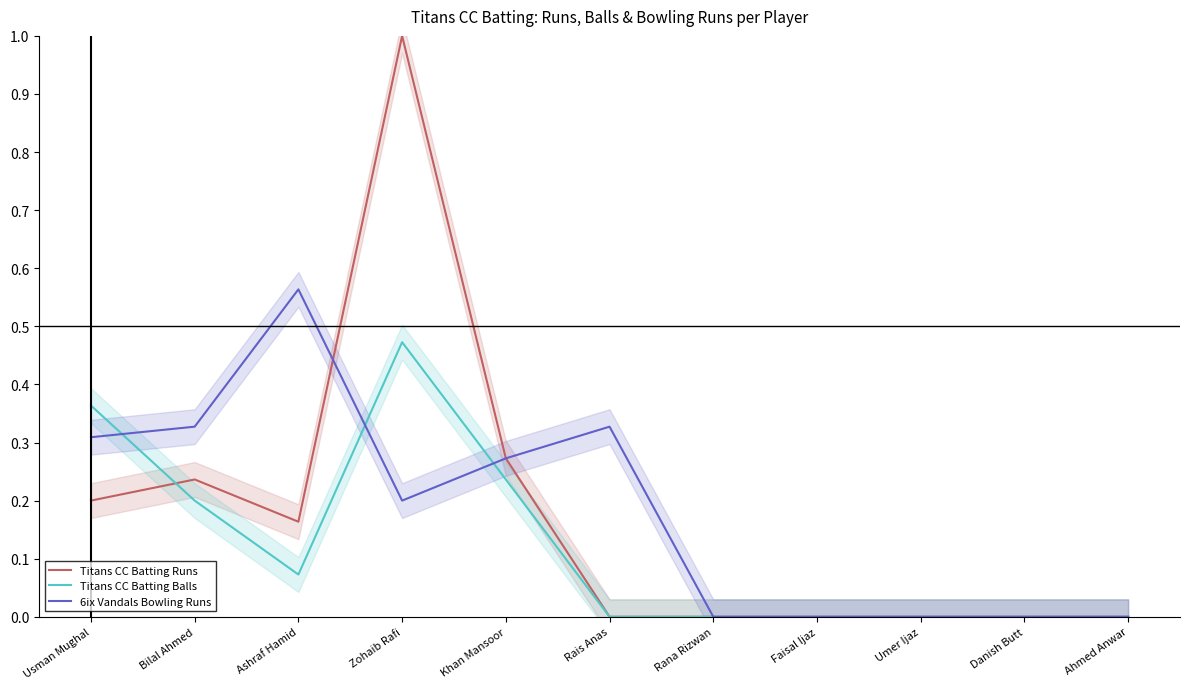

What is the difference between the second highest and minimum values in the 6ix Vandals Bowling Runs series?

0.3